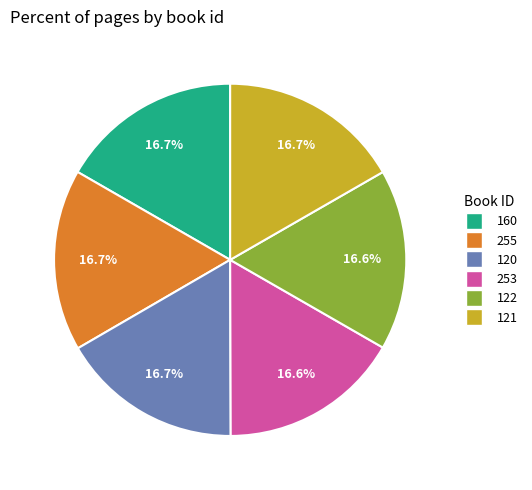

To the nearest percent, what portion does 255 represent?

17%